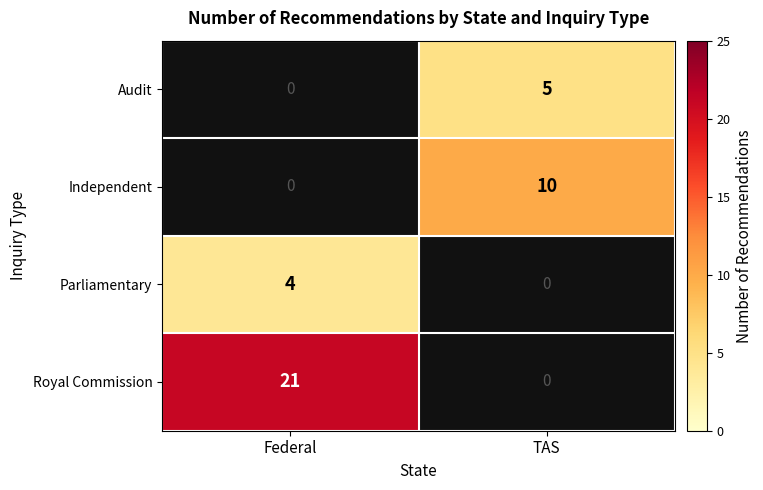

Is the value of Independent at TAS greater than the value of Audit at TAS?

Yes